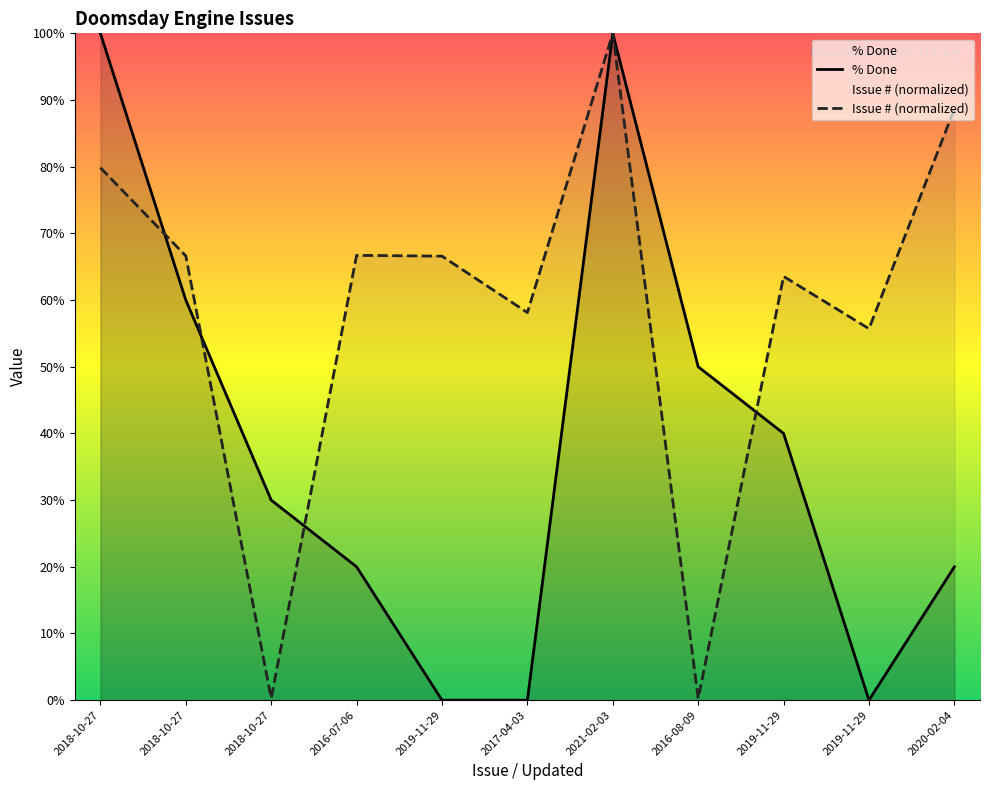

Is it true that Issue # equals 13.3 at 2019-11-29?

False